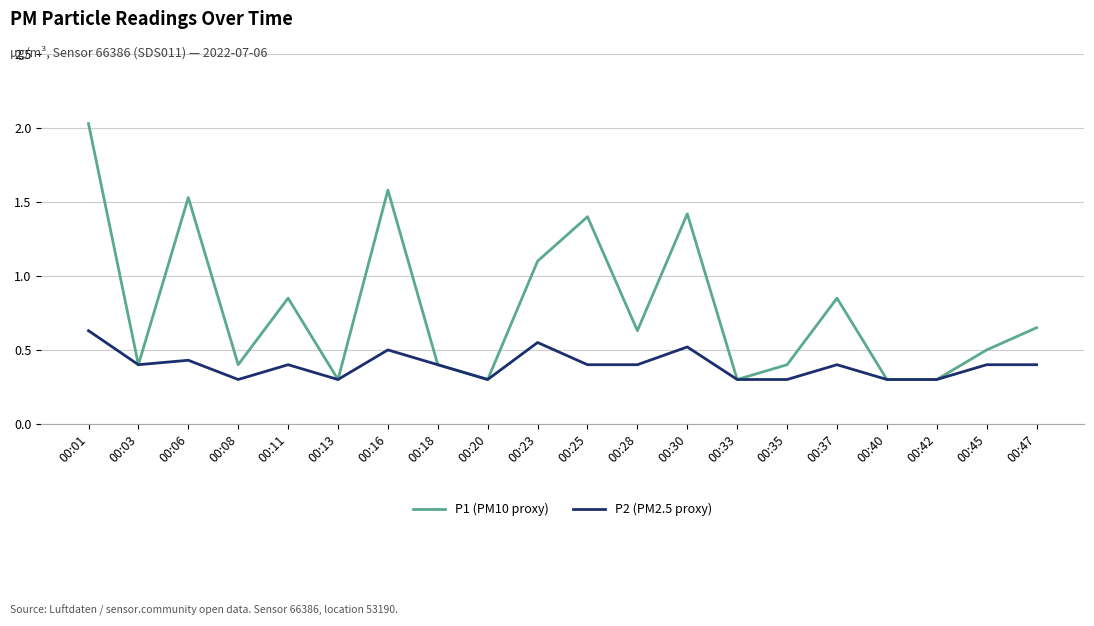

Which series has the largest total across all categories?

P1 (PM10 proxy)